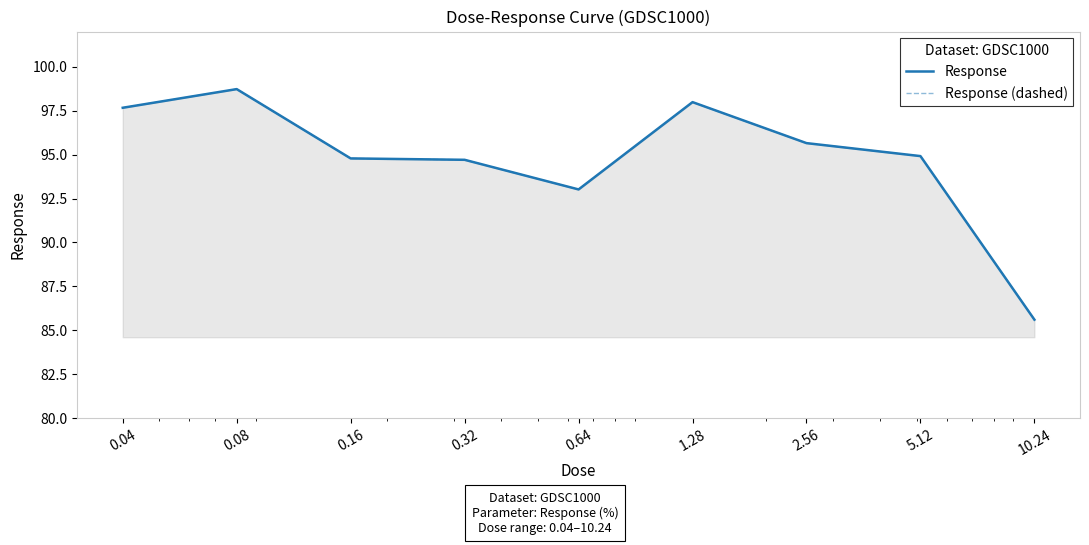

What is the sum of all Response values?

853.0